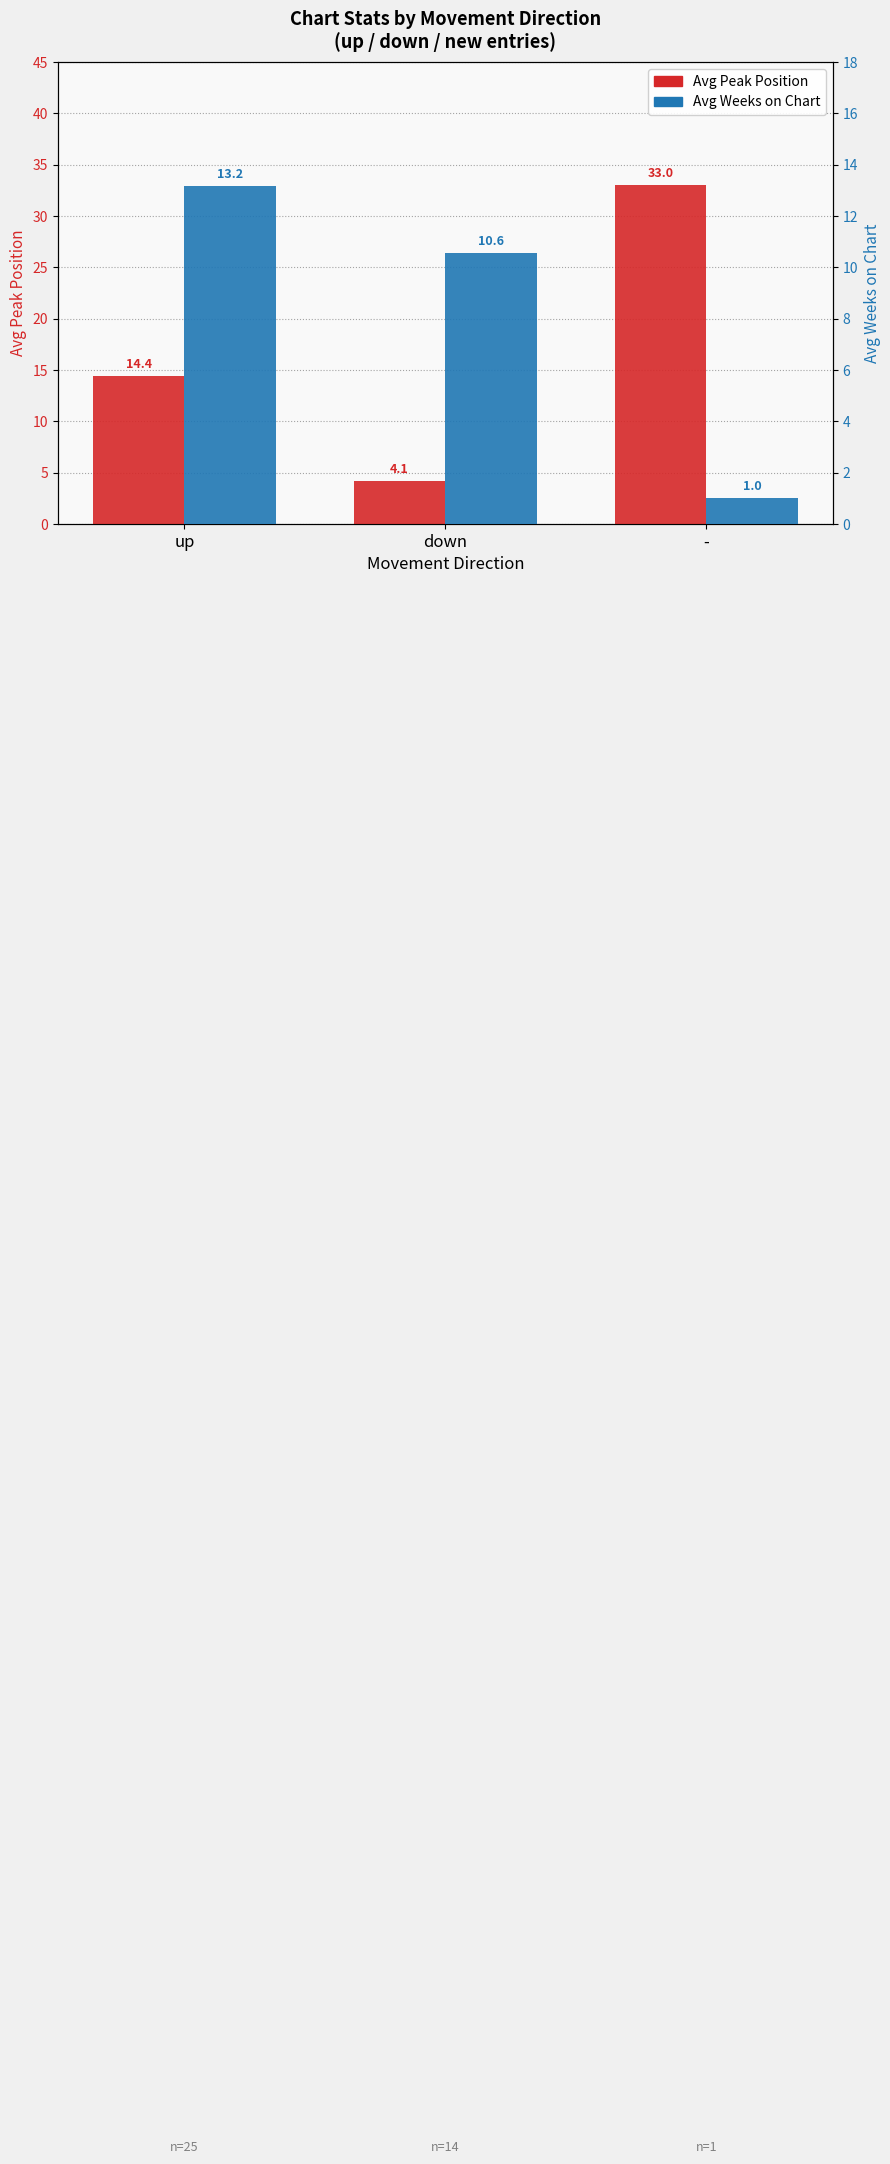

Count the number of data series in this chart.

2